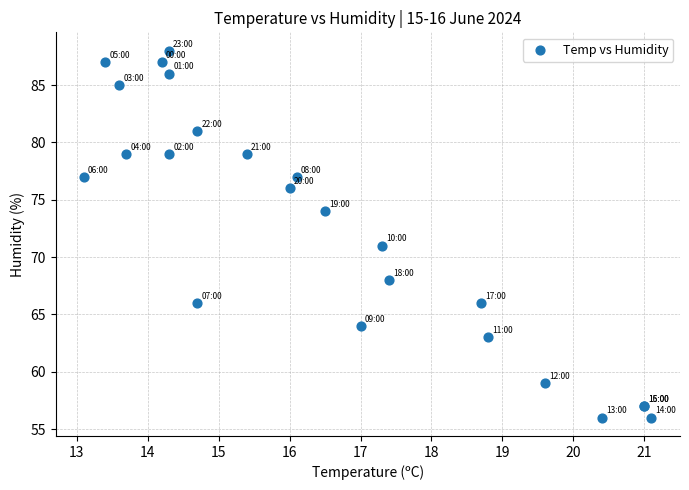

What Y value in the scatter plot is closest to 72?

71